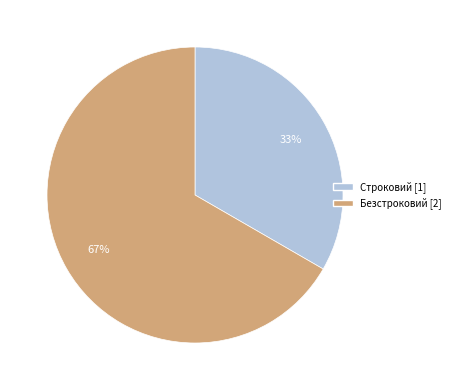

Is it true that Строковий is 20% of the pie?

False